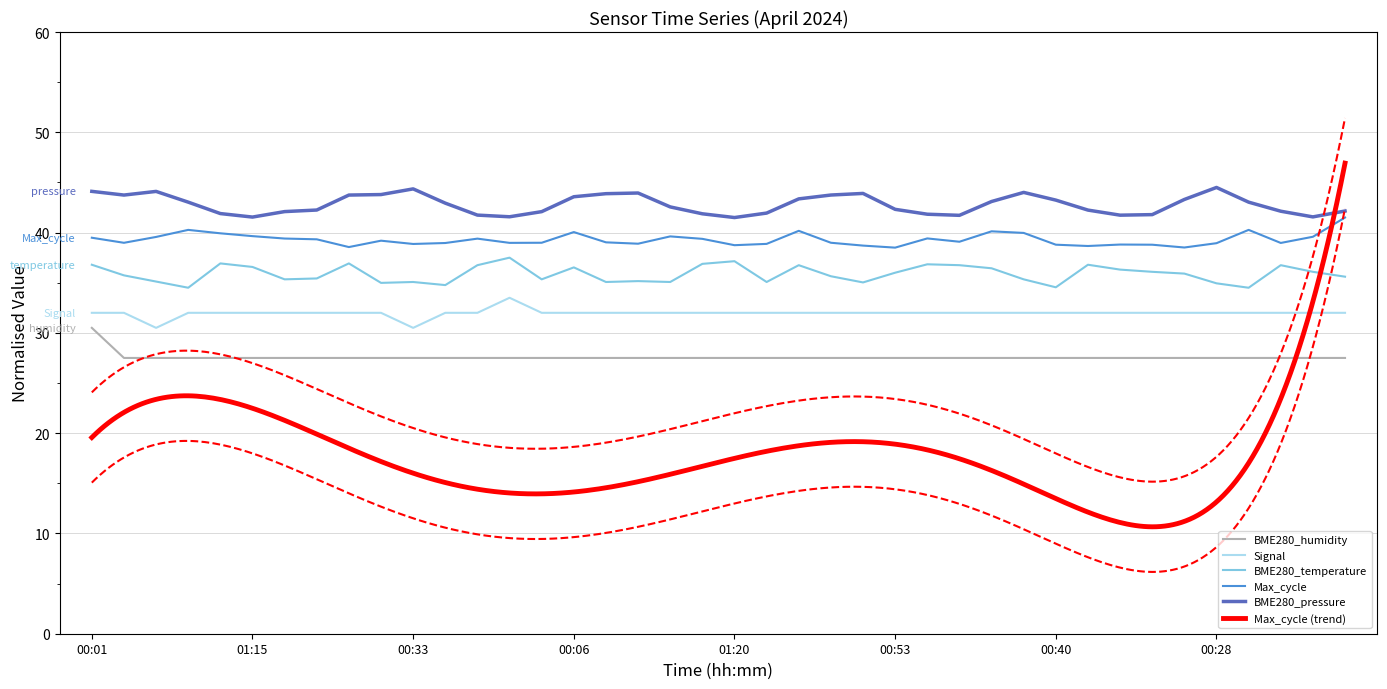

Between 01:07 and 01:22, which series saw the biggest shift?

Max_cycle